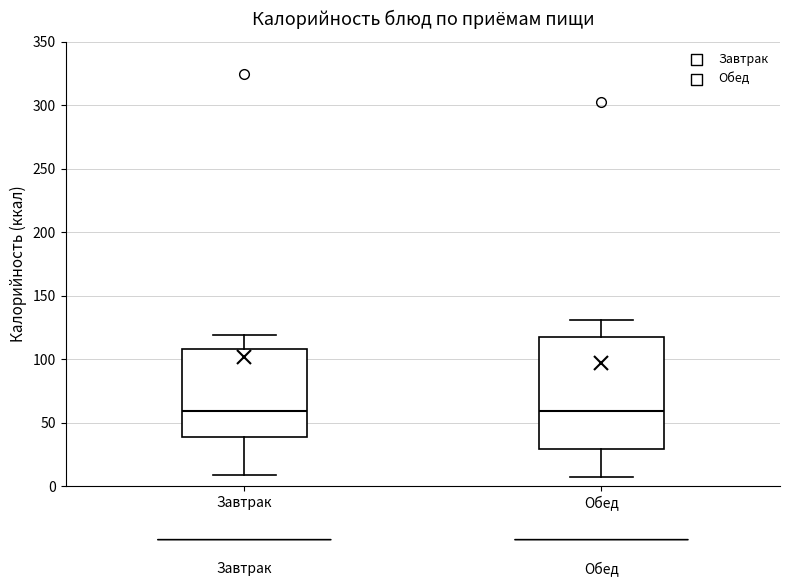

Which box is the tallest, from its lower edge to its upper edge?

Обед